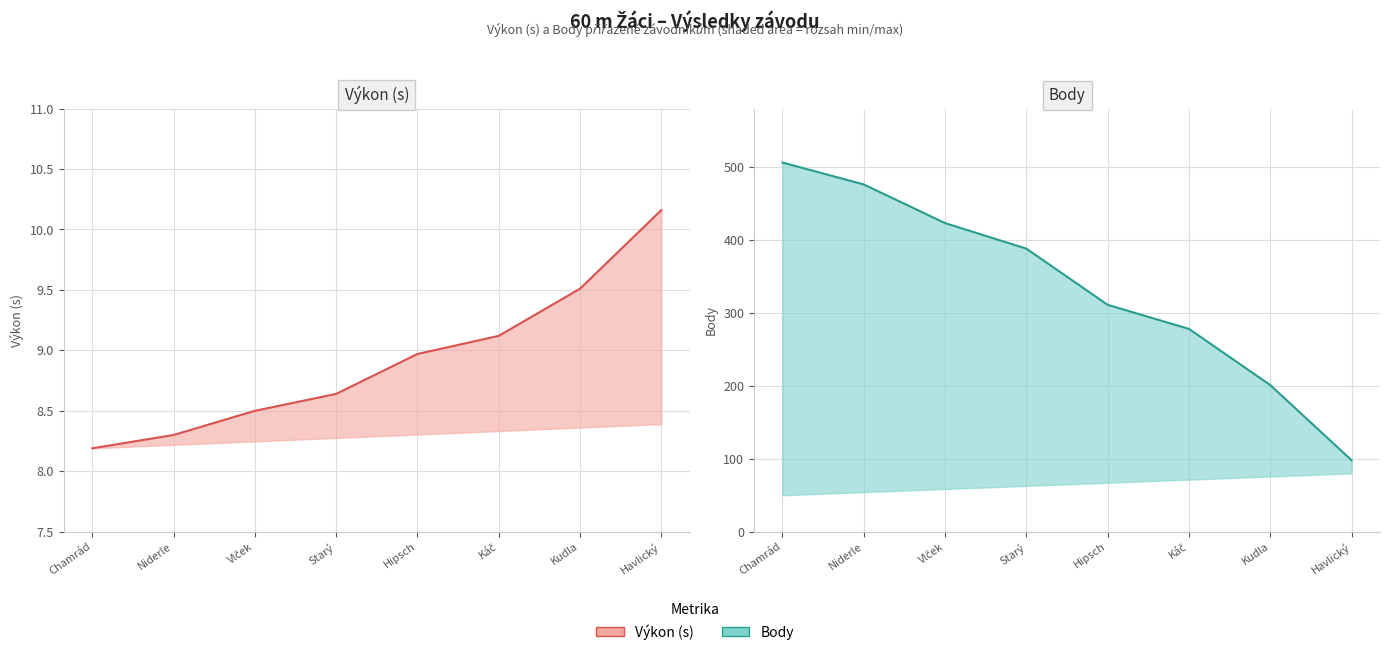

How many distinct data groups are displayed?

2